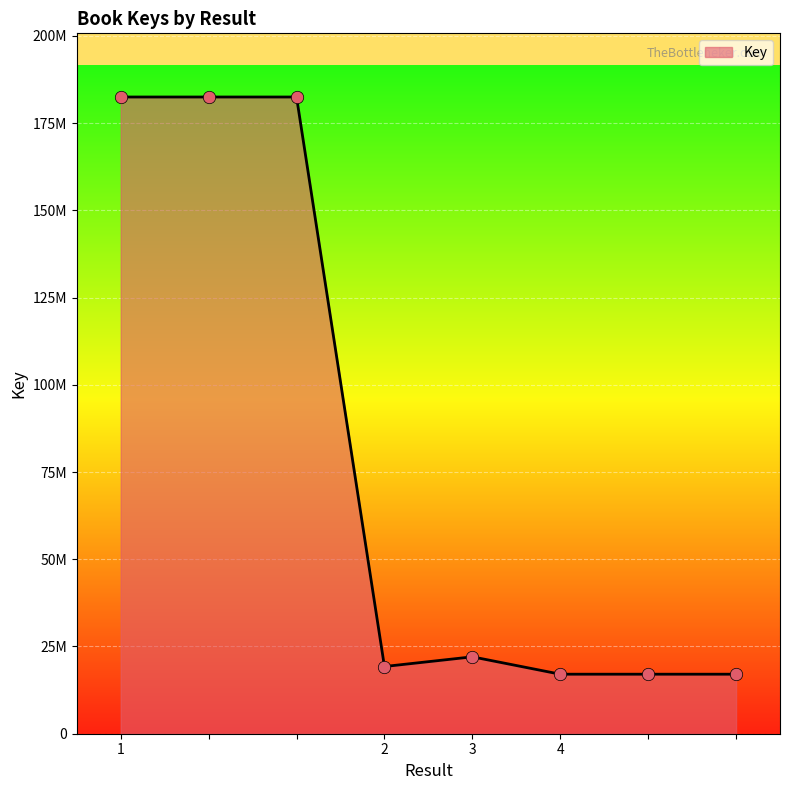

Does the chart have visible grid lines?

Yes